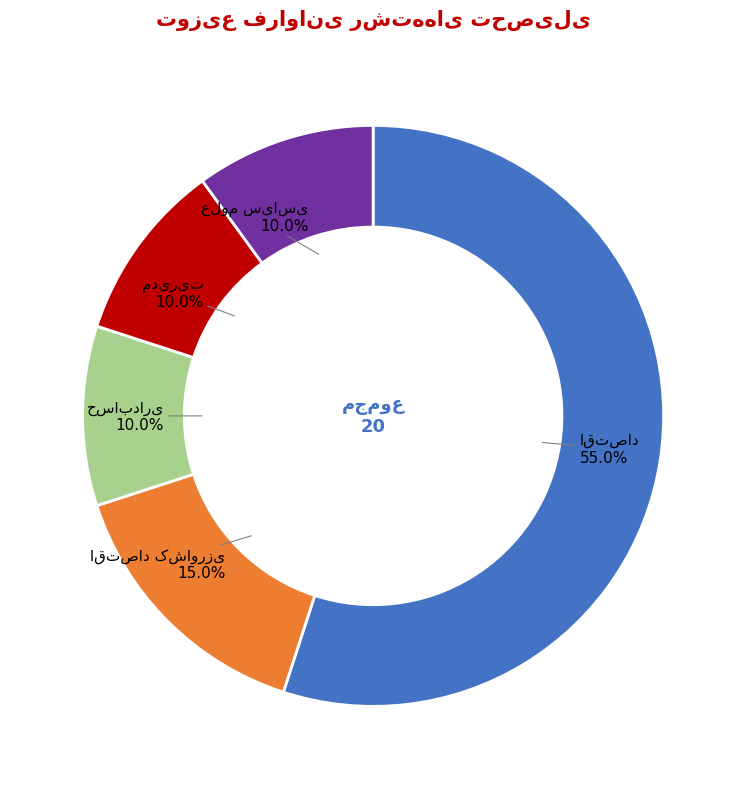

Is there a majority slice in this chart?

Yes